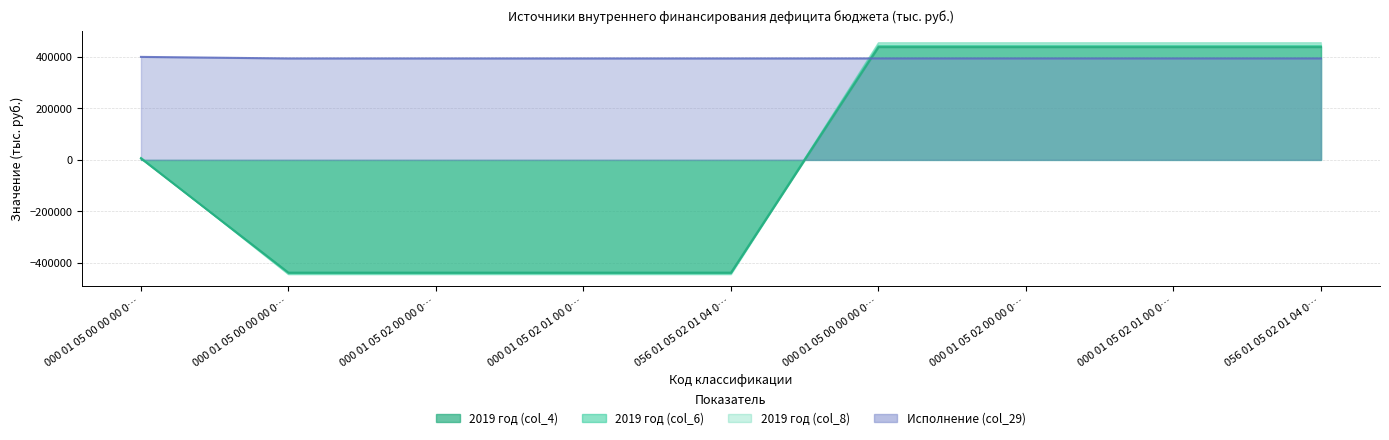

Does the chart display data point markers on the line(s)?

No